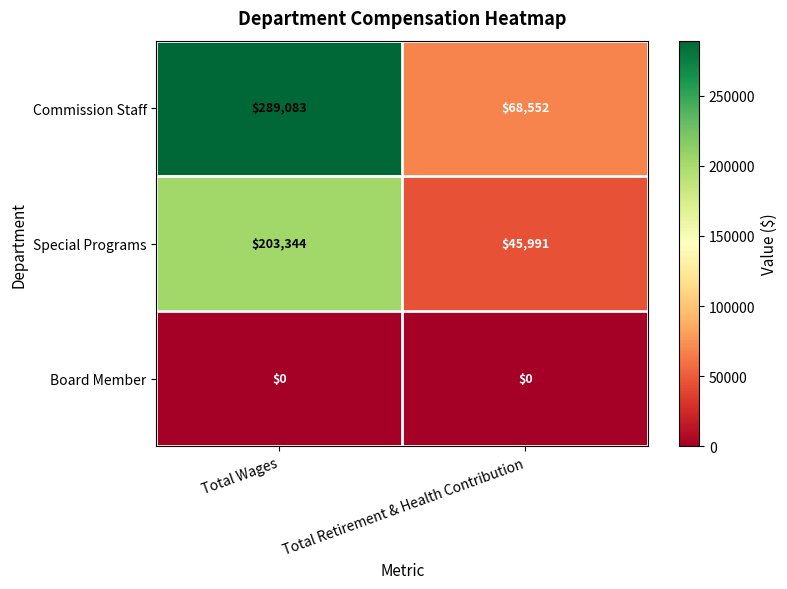

At which category does the chart reach its peak across all series?

Total Wages